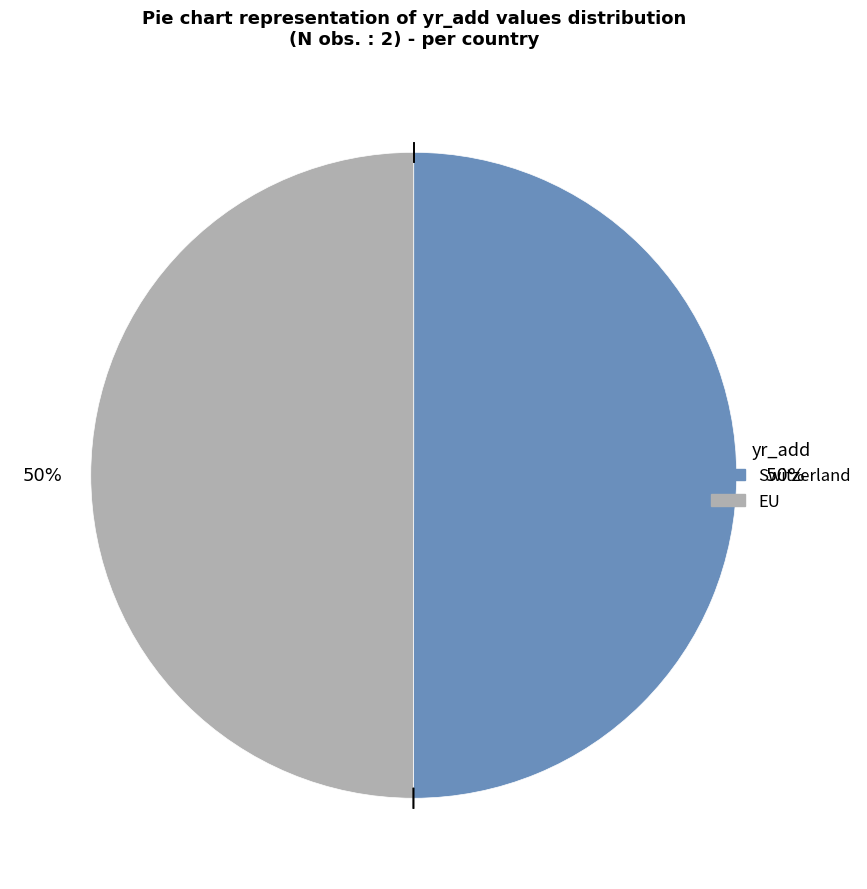

How many segments does this pie chart have?

2